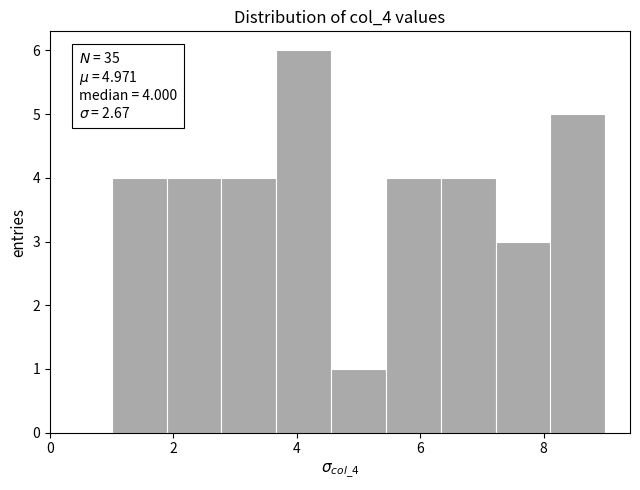

Which range on the x-axis has the tallest bar?

3.6 to 4.6